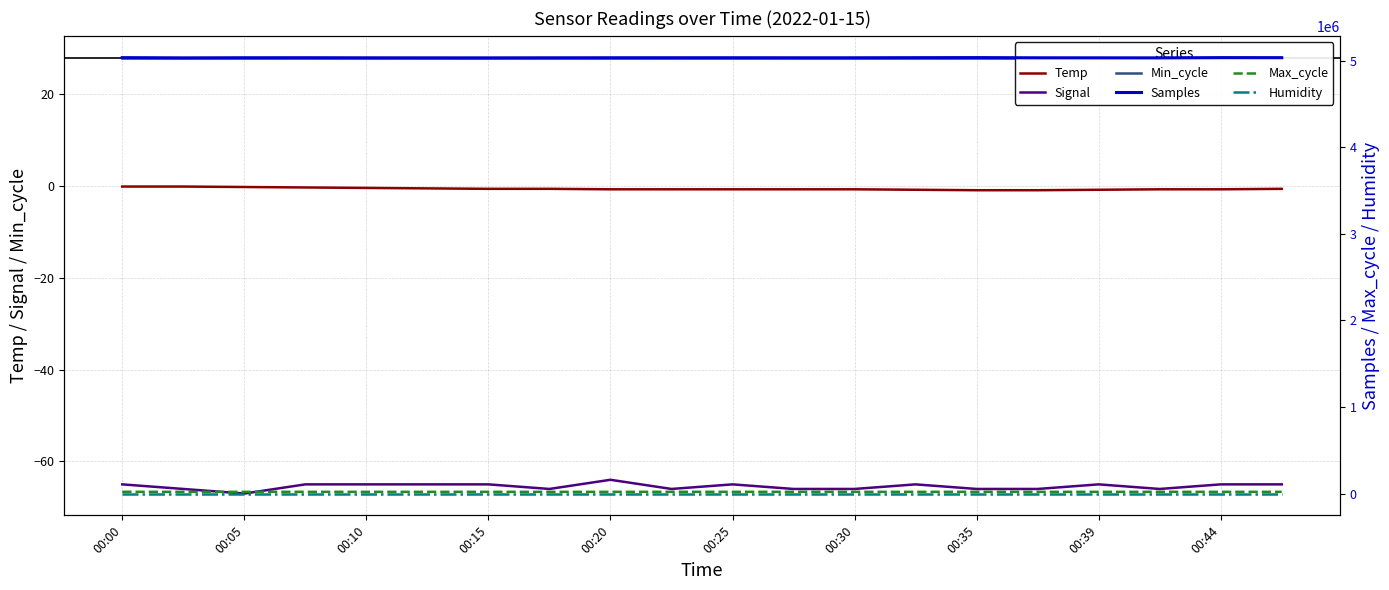

How many lines are shown in the chart?

6